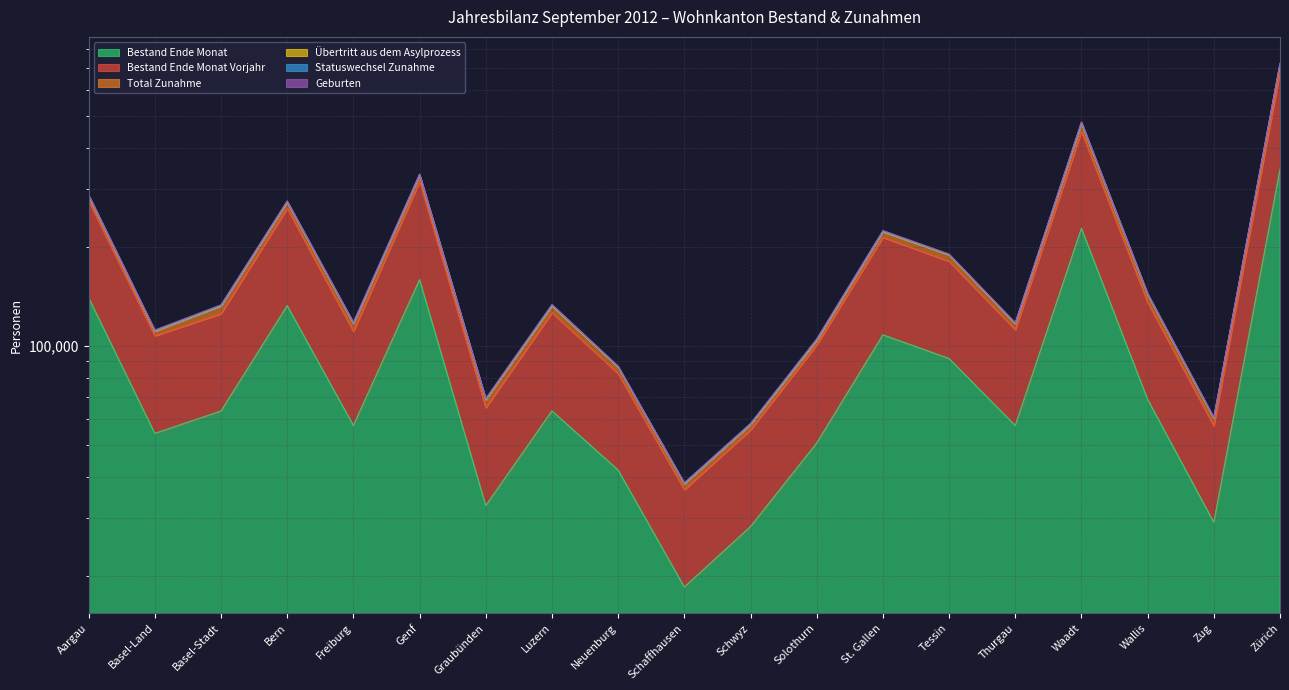

Does the chart have visible grid lines?

Yes